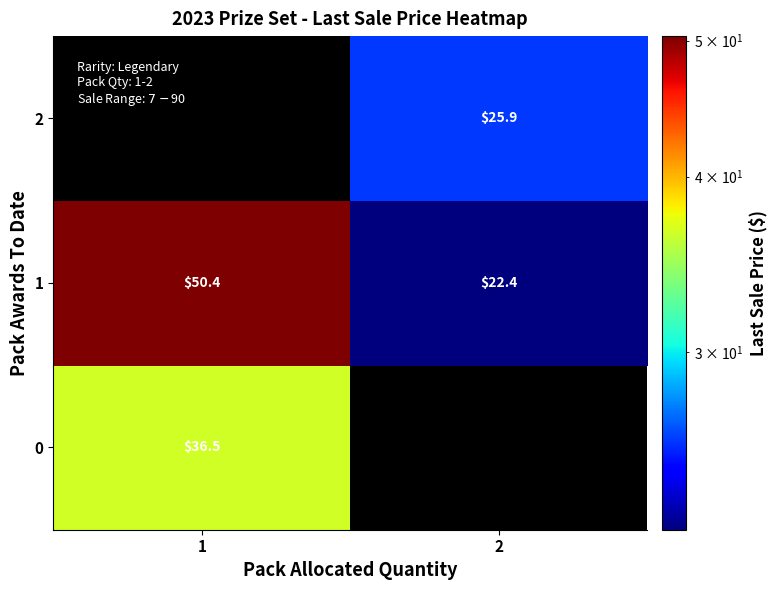

The row_1 series shows 34.6 at 2. True or false?

False